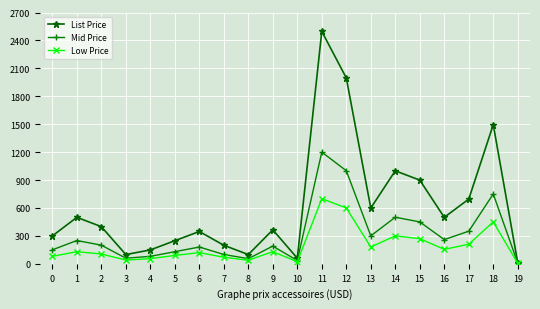

Rank the series by their average value, from highest to lowest.

List Price, Mid Price, Low Price